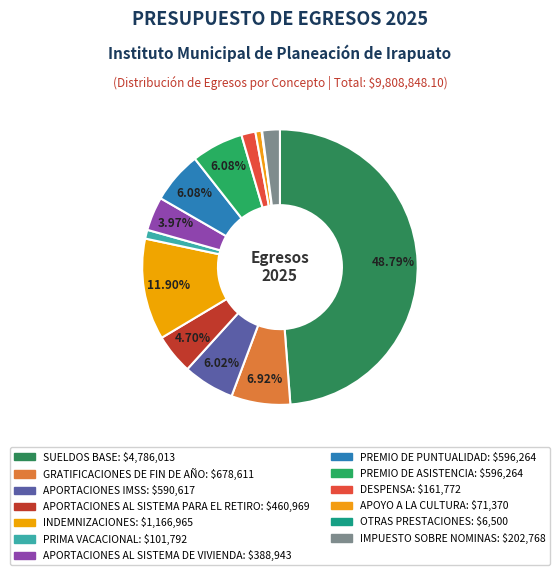

Does IMPUESTO SOBRE NOMINAS account for over 50% of the chart?

No